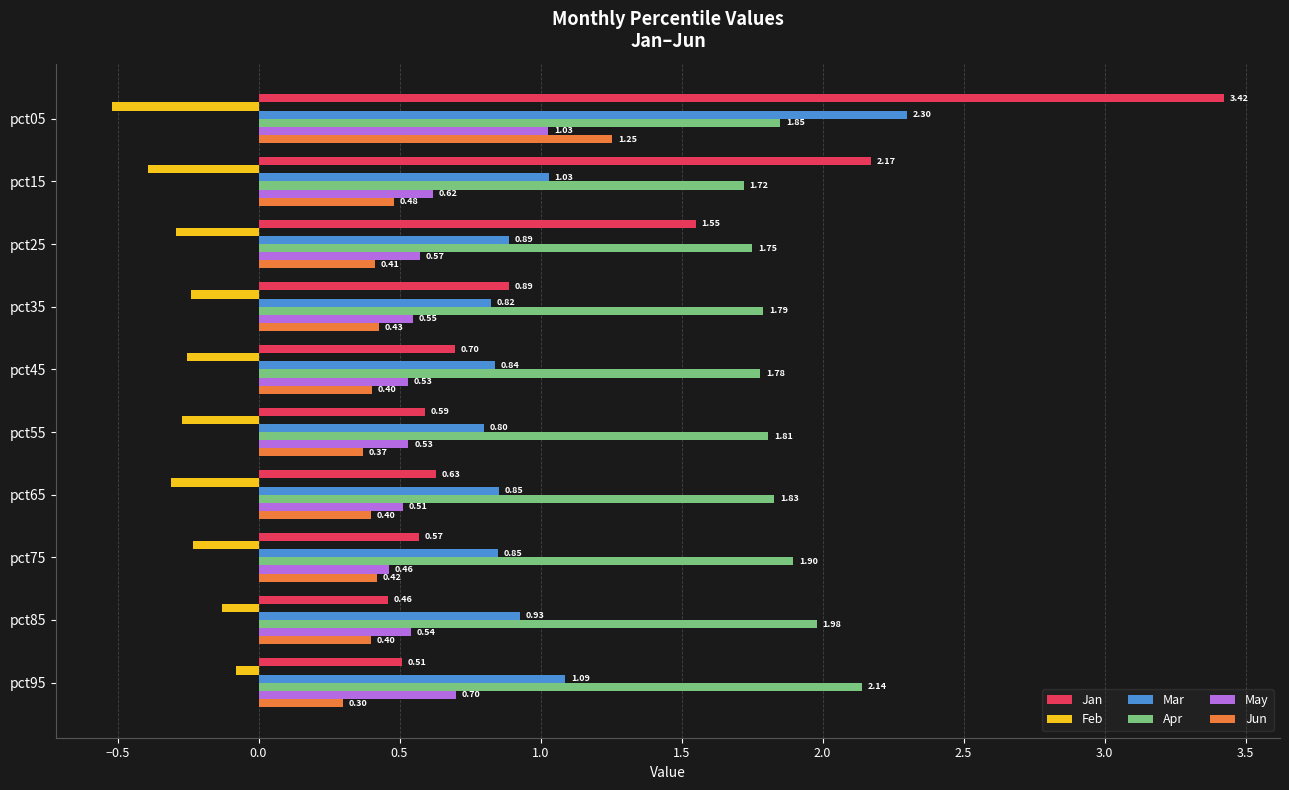

List the labels in order of Jan value, smallest first.

pct85, pct95, pct75, pct55, pct65, pct45, pct35, pct25, pct15, pct05